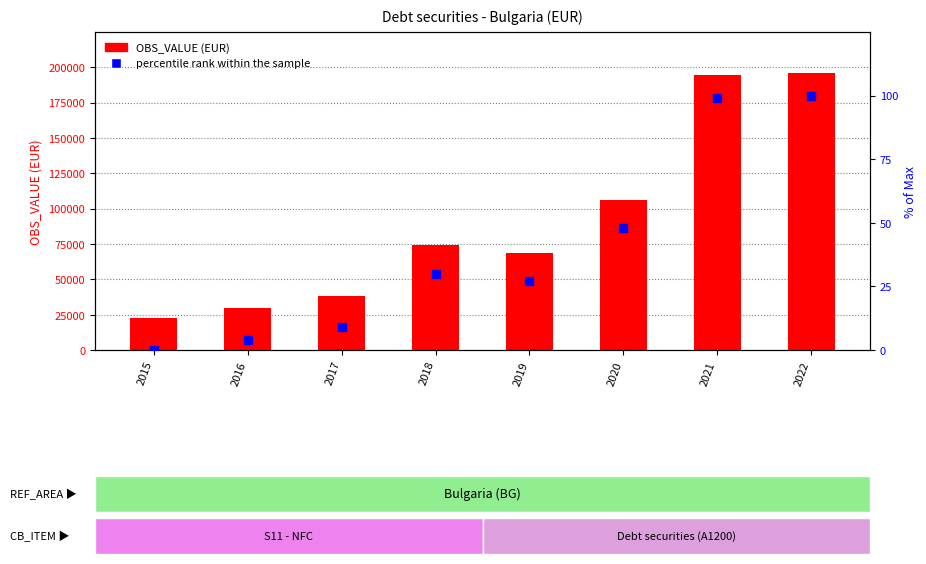

Is the value of OBS_VALUE (EUR) at 2015 greater than the value of percentile rank within the sample at 2020?

Yes